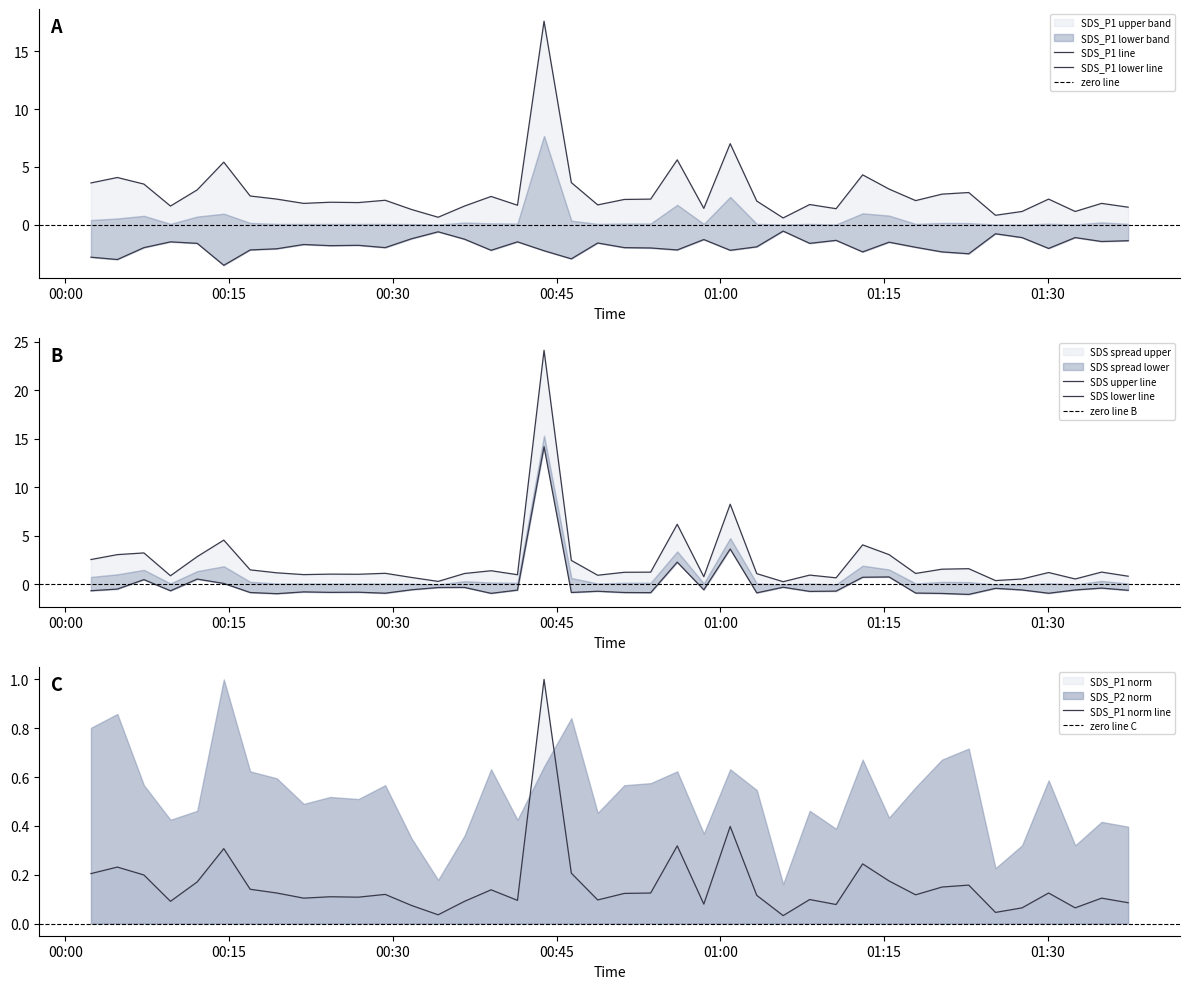

True or false: SDS_P1 has a value of 1.9 at 2021/01/11 00:26:51.

True